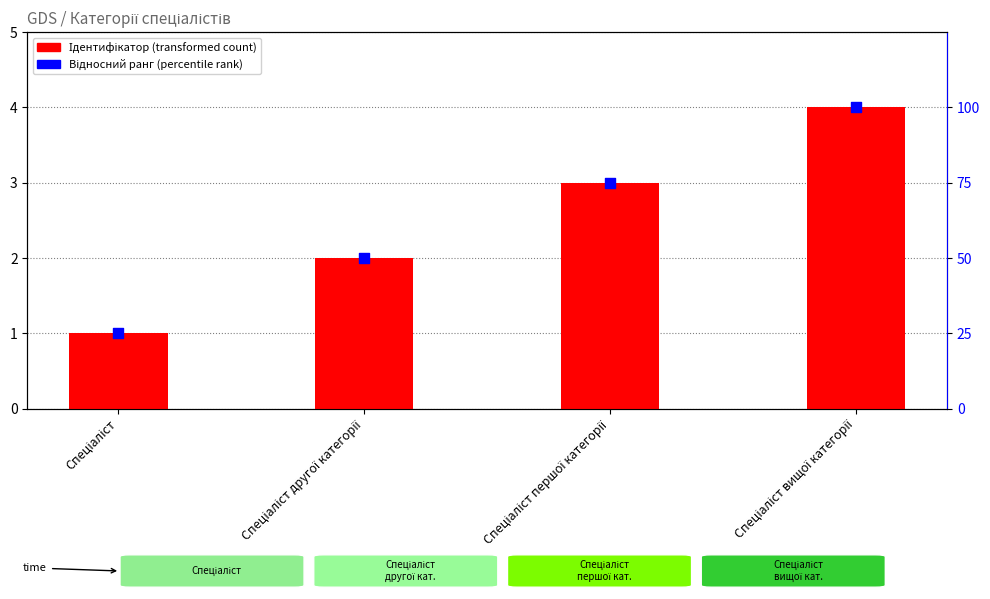

What are all the series names shown in the legend?

Ідентифікатор, Відносний ранг